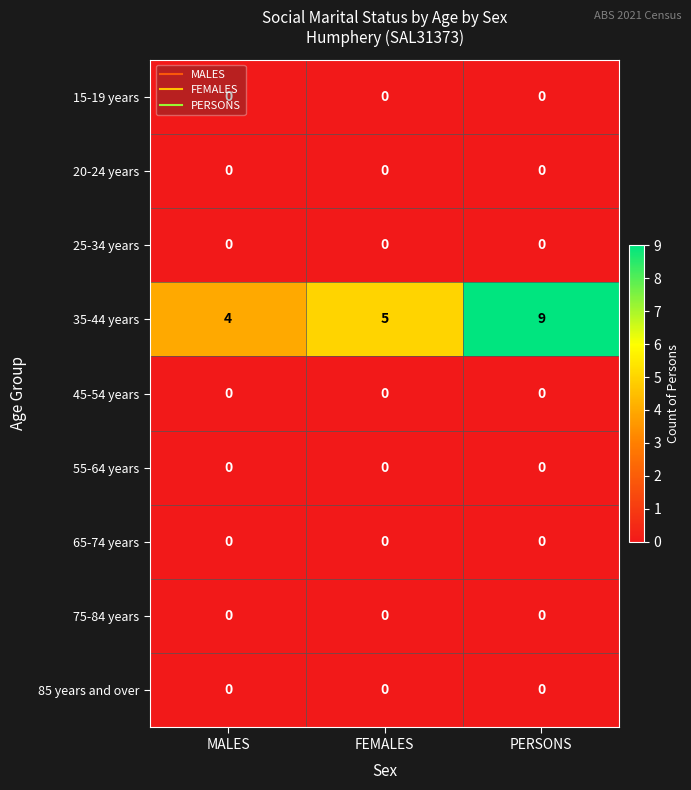

True or false: 45-54 years has a value of 0 at FEMALES.

True